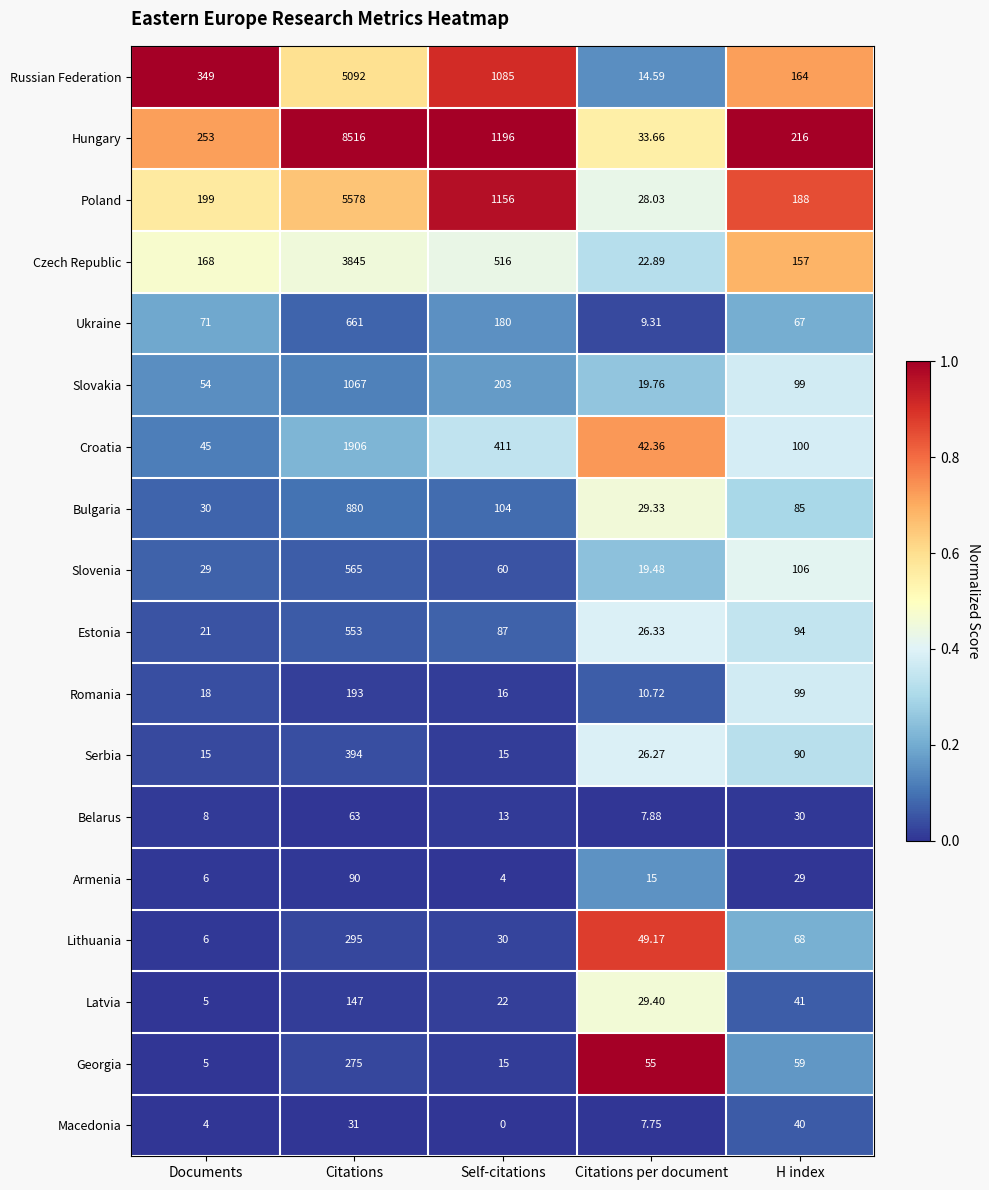

Which series changed the most between Citations and H index?

Hungary